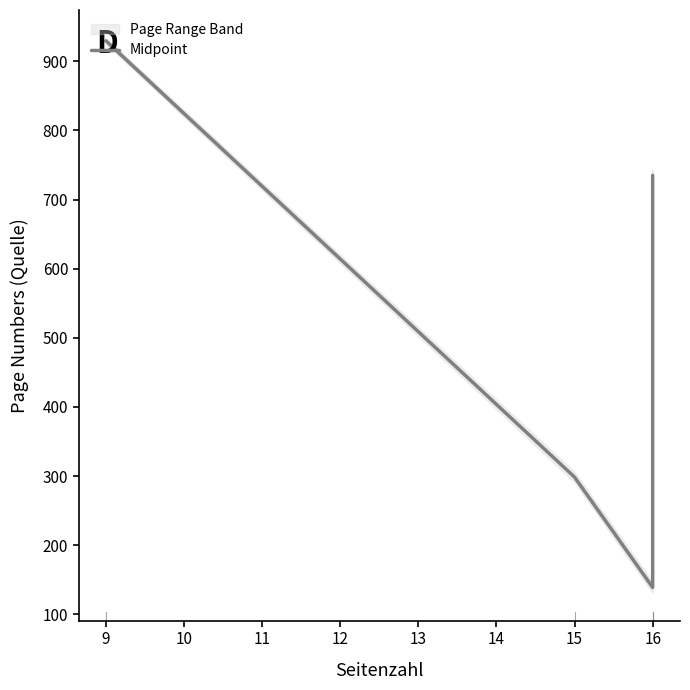

What is the minimum value shown in the chart?

139.0